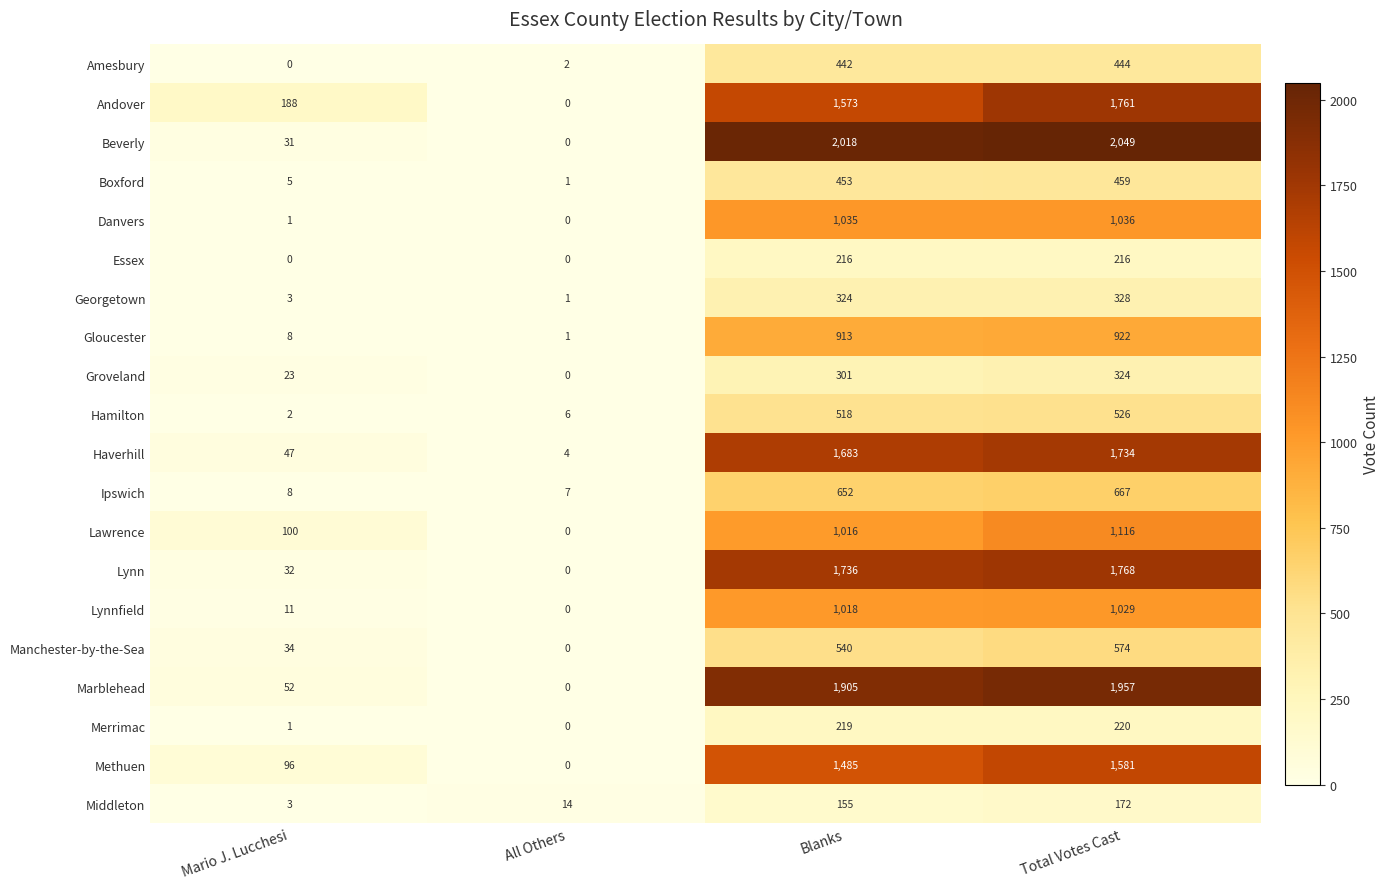

True or false: Merrimac has a value of 127 at All Others.

False